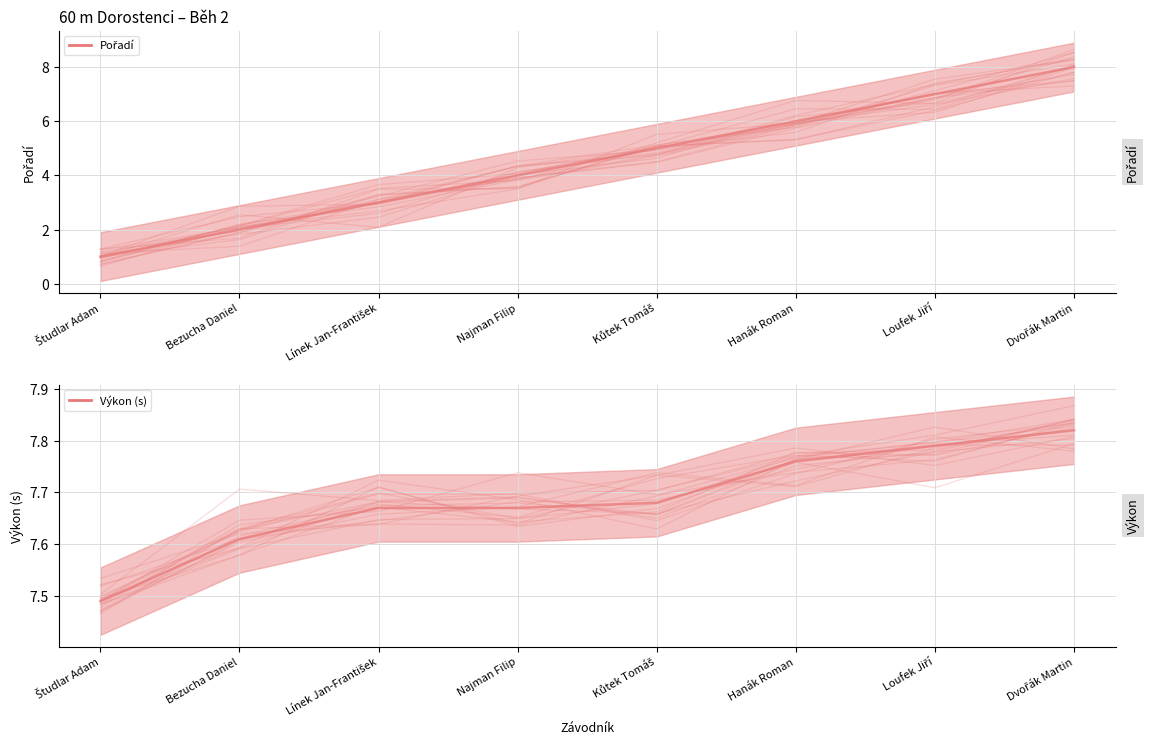

What is the spread (max minus min) of values at Kůtek Tomáš?

2.7